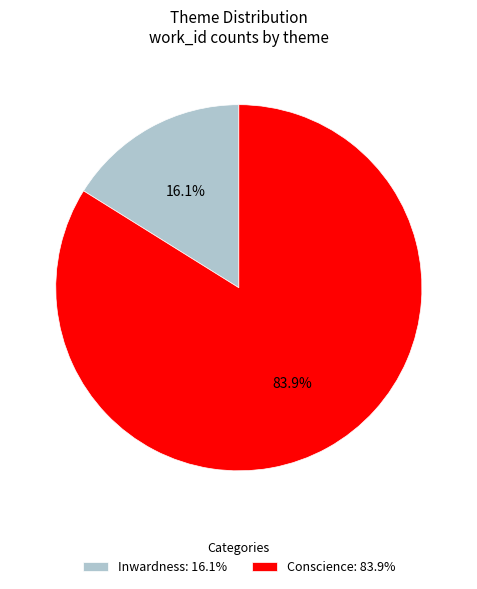

Which category accounts for the majority?

Conscience: 83.9%